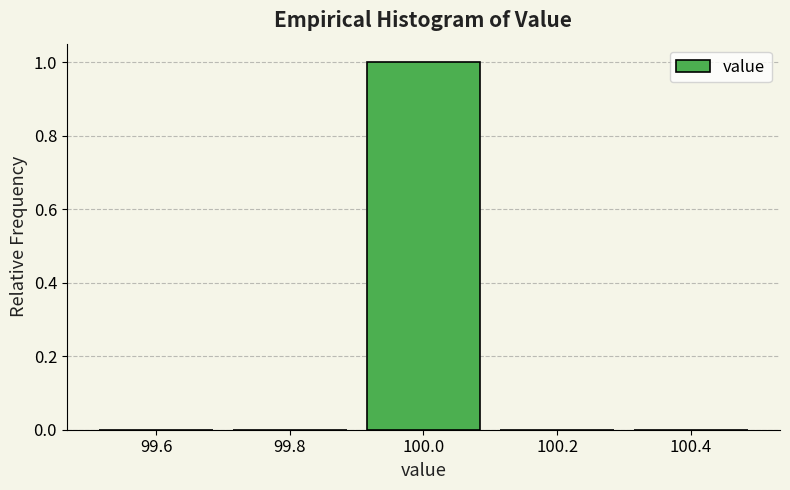

Which range on the x-axis has the tallest bar?

99.9 to 100.1